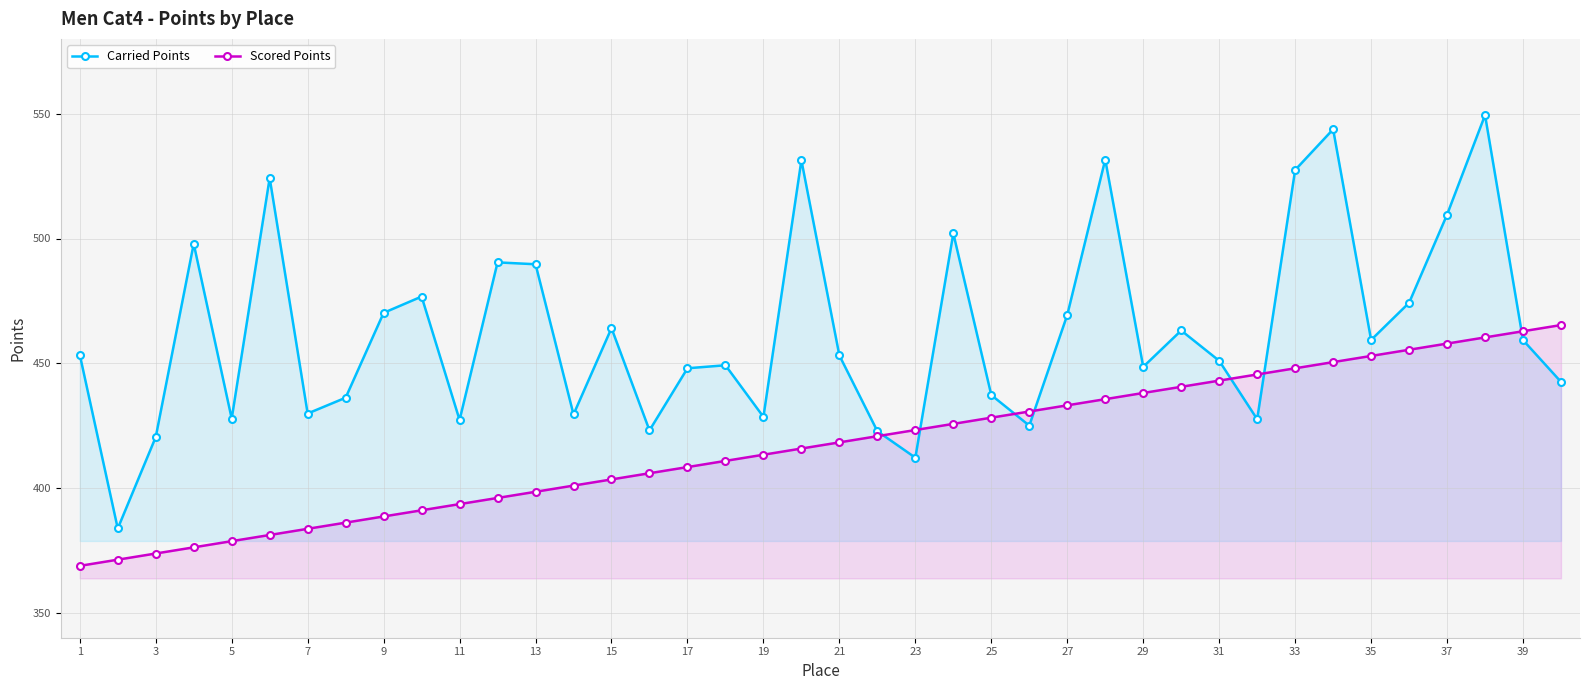

What is the difference between the highest and lowest values at 27?

36.2